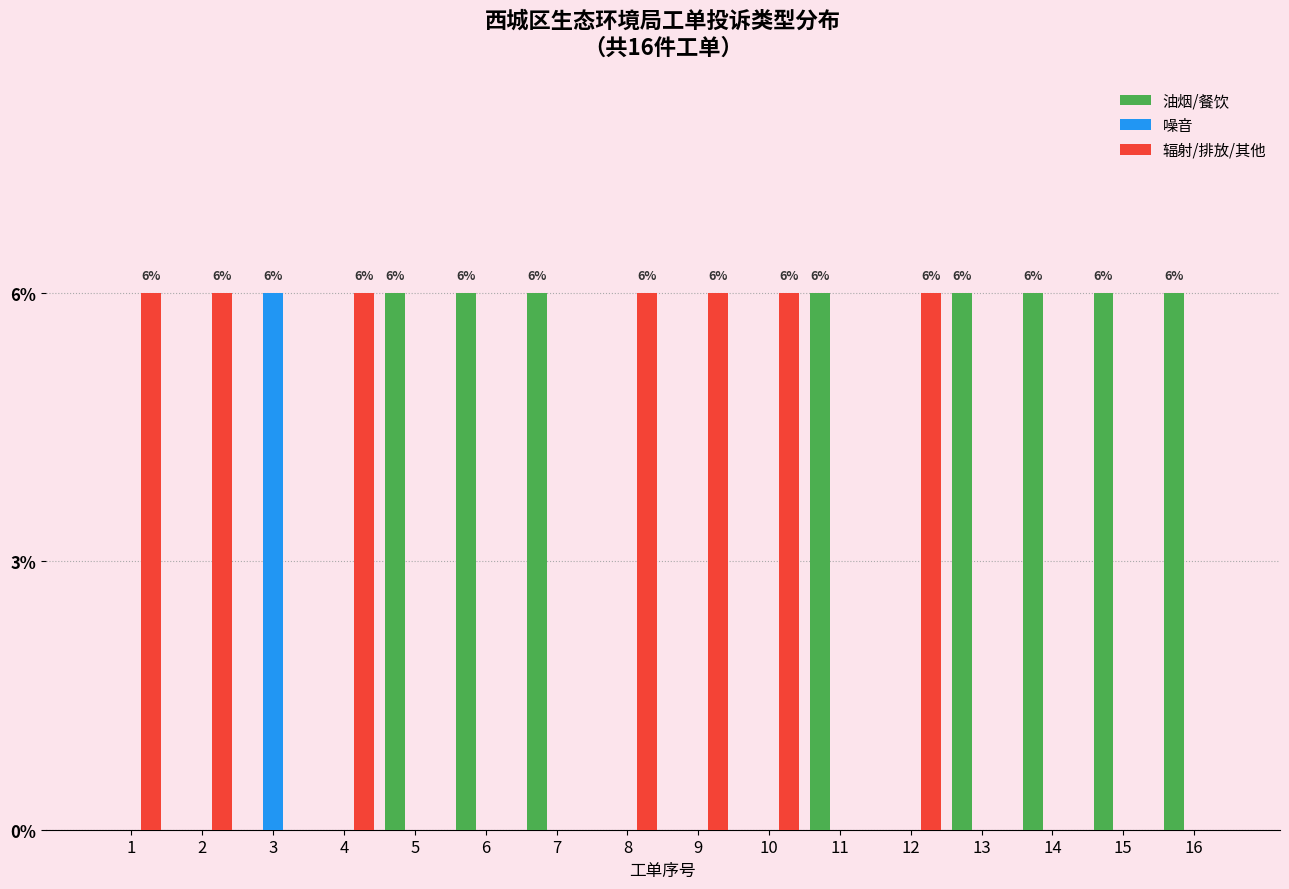

The value of 噪音 at 8 is 0. True or false?

True